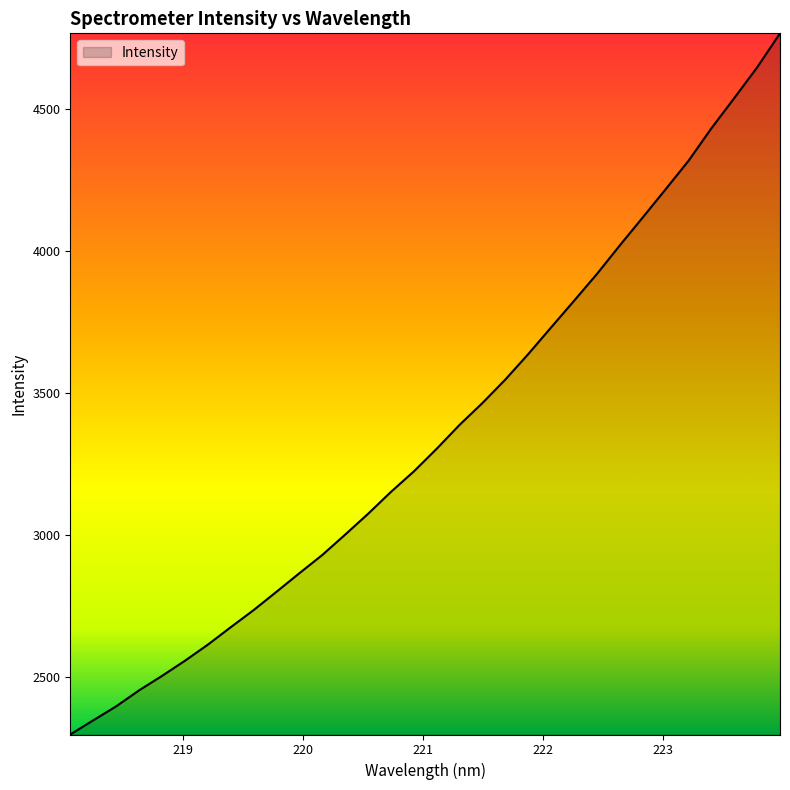

What is the minimum value shown in the chart?

2298.1